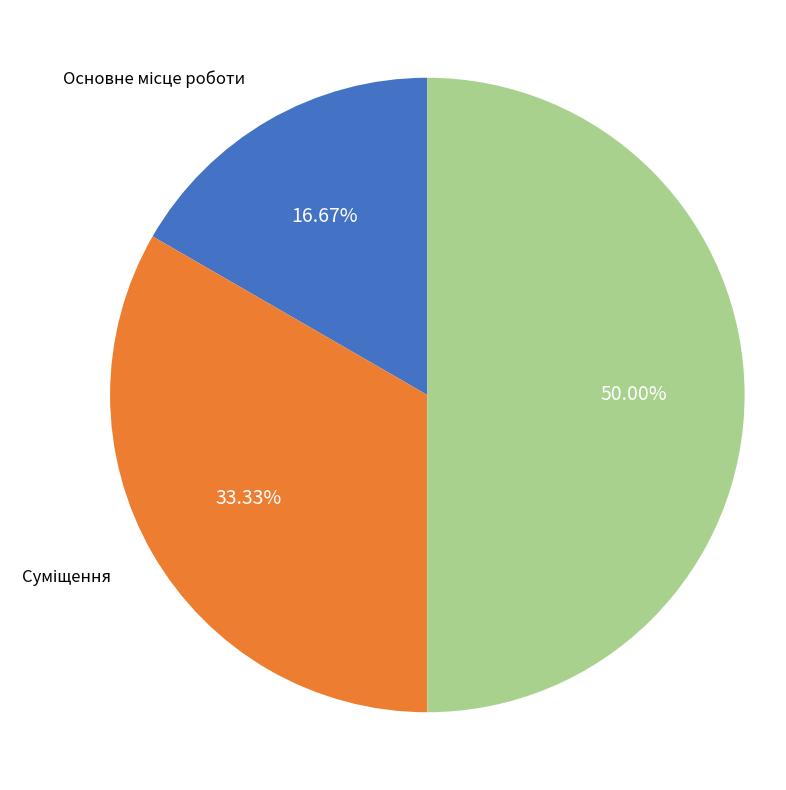

Combined, what portion of the pie is Суміщення and Сумісництво?

83.3%